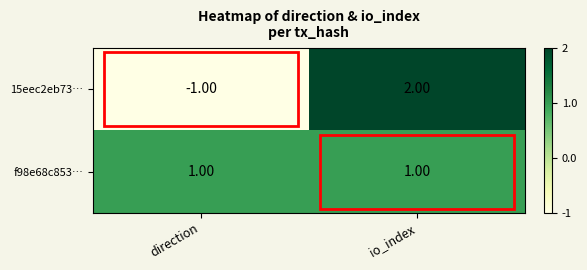

At direction, list the series in order from largest to smallest.

f98e68c853…, 15eec2eb73…